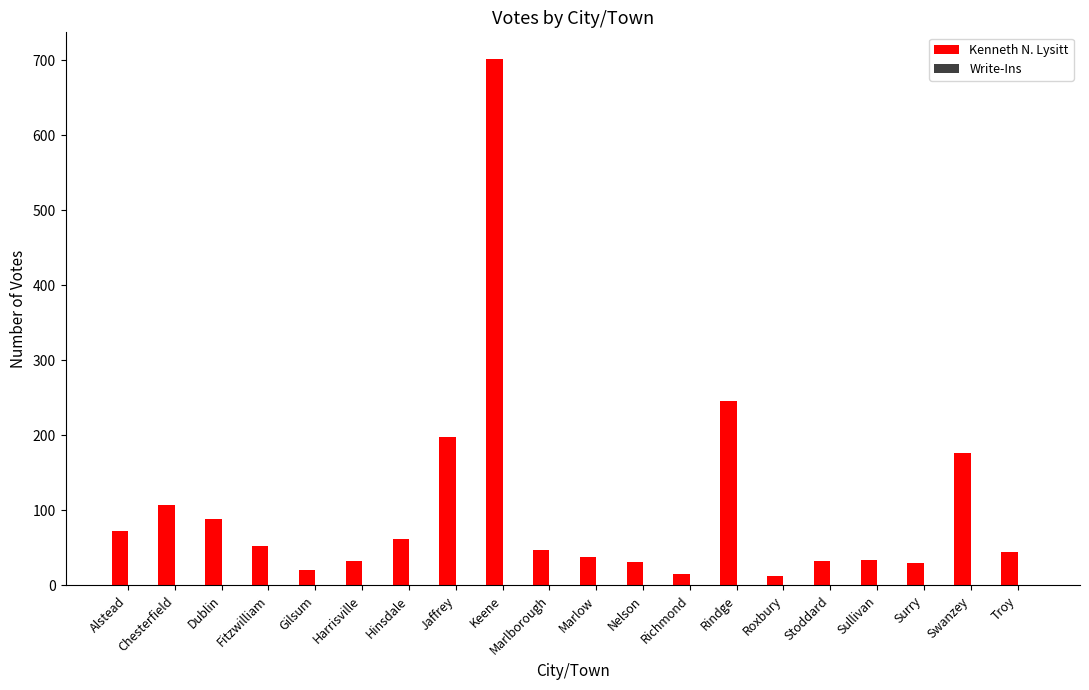

At which label is the value closest to 357?

Rindge